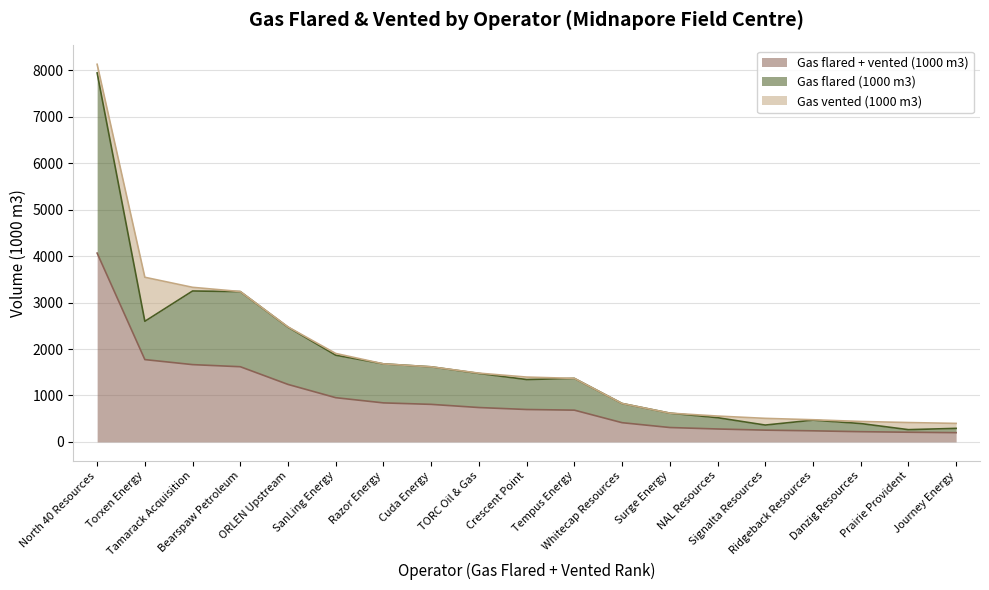

At how many categories does at least one series exceed 3333?

1